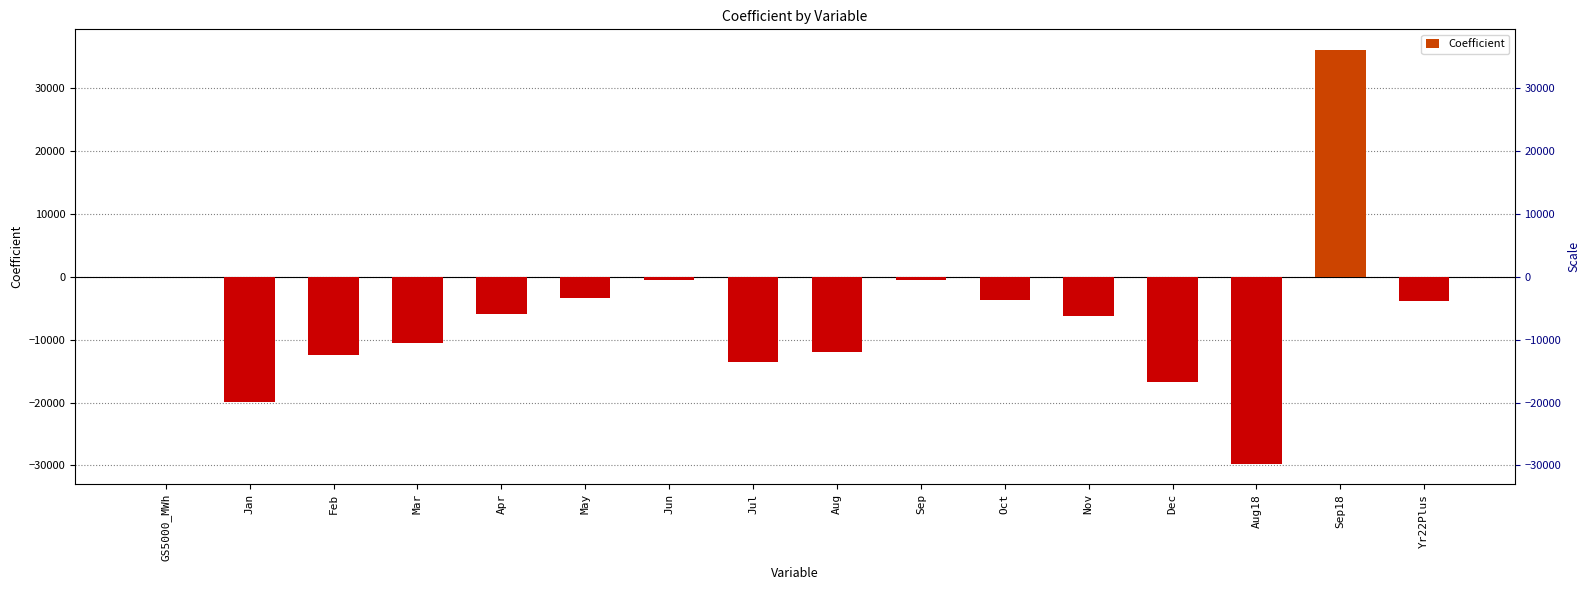

Are the bars grouped side by side (vs. stacked)?

No